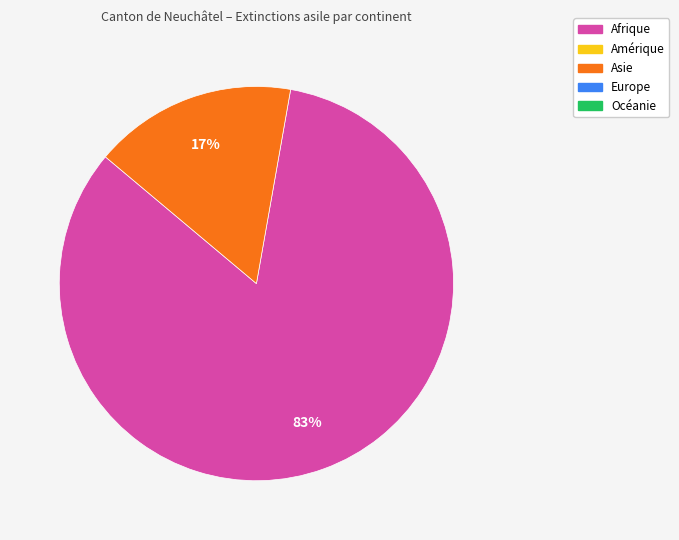

To the nearest percent, what is the average slice percentage?

50%